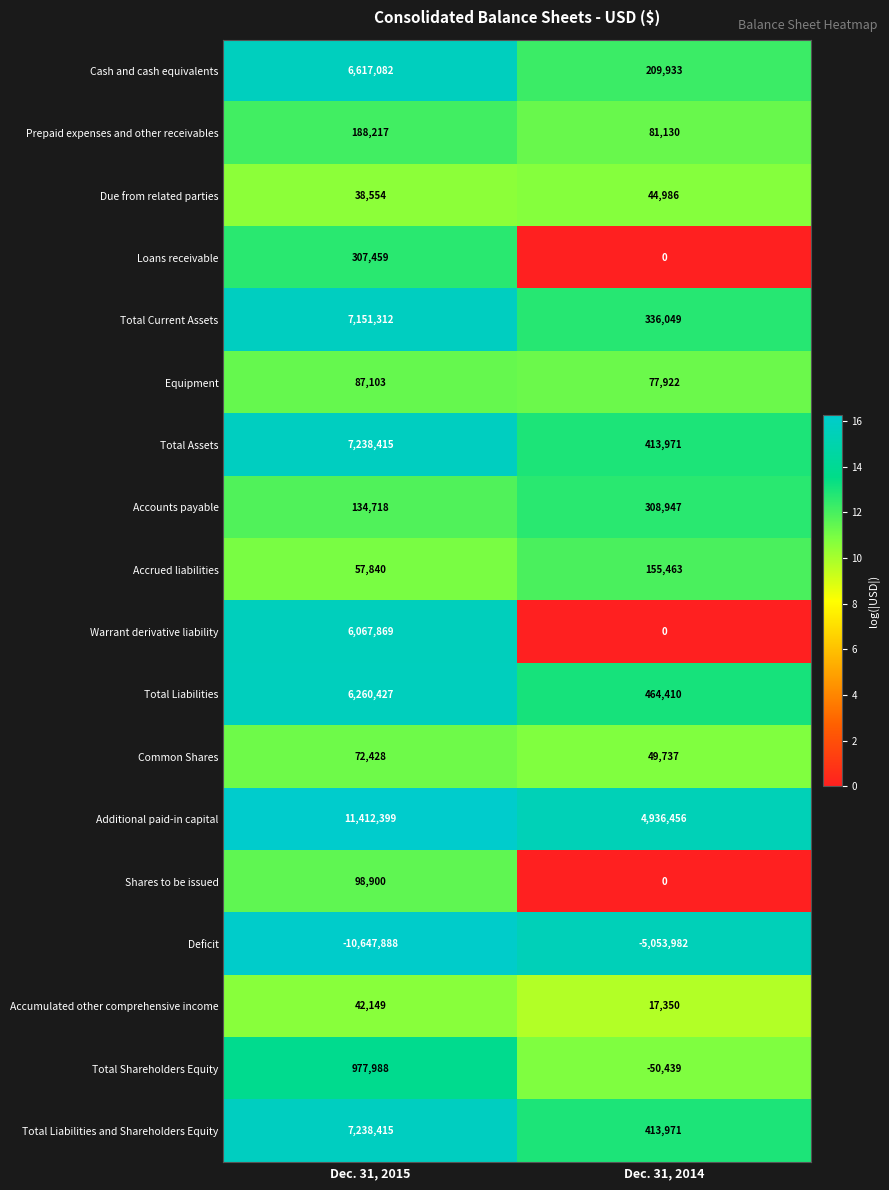

How many series are shown in this chart?

18